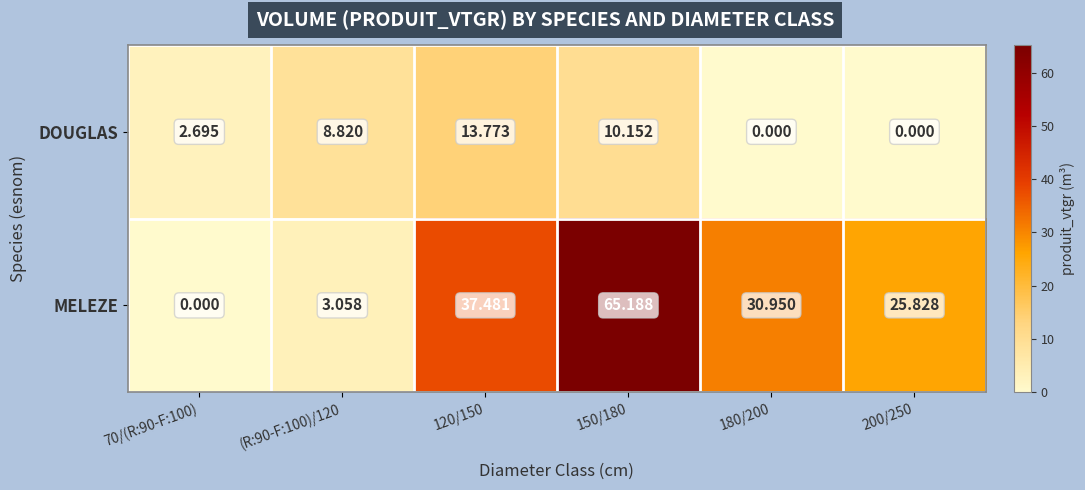

Which series has the widest spread of values?

MELEZE